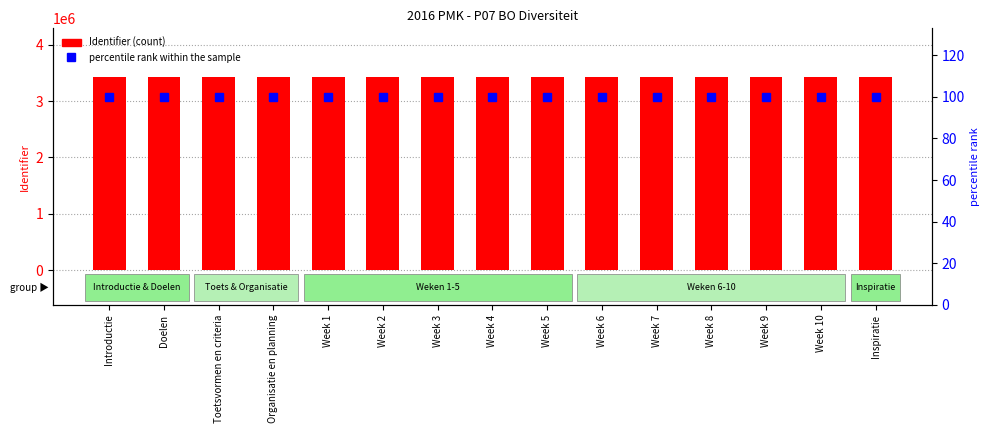

The value of percentile rank within the sample at Introductie is 173. True or false?

False